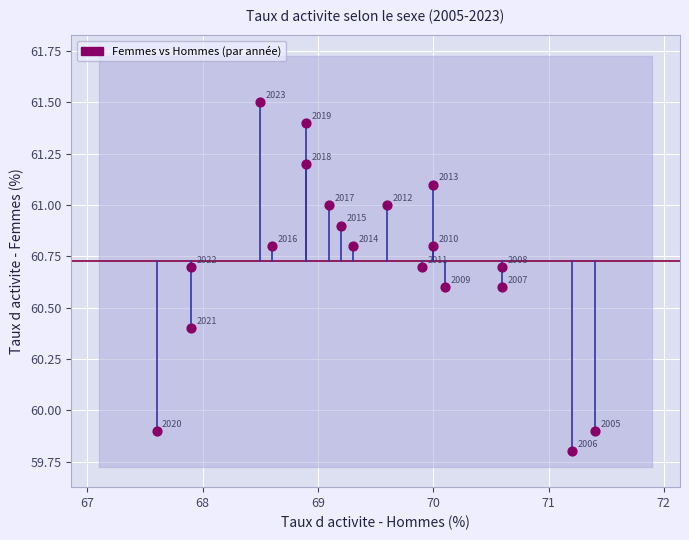

What is the range of Y values (max minus min)?

1.7